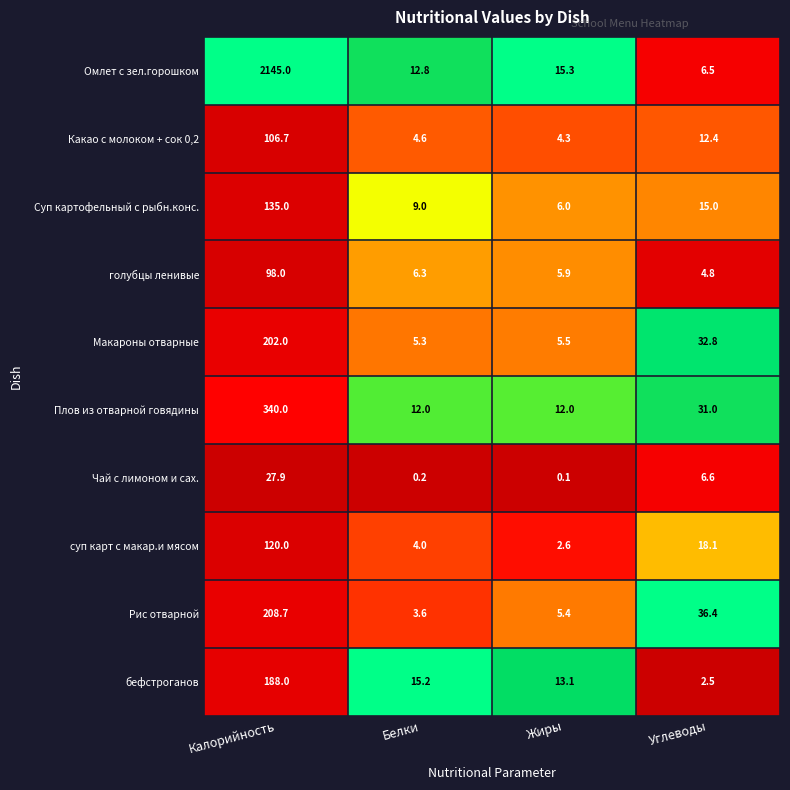

What is the difference between the maximum and minimum values in the Рис отварной series?

205.1